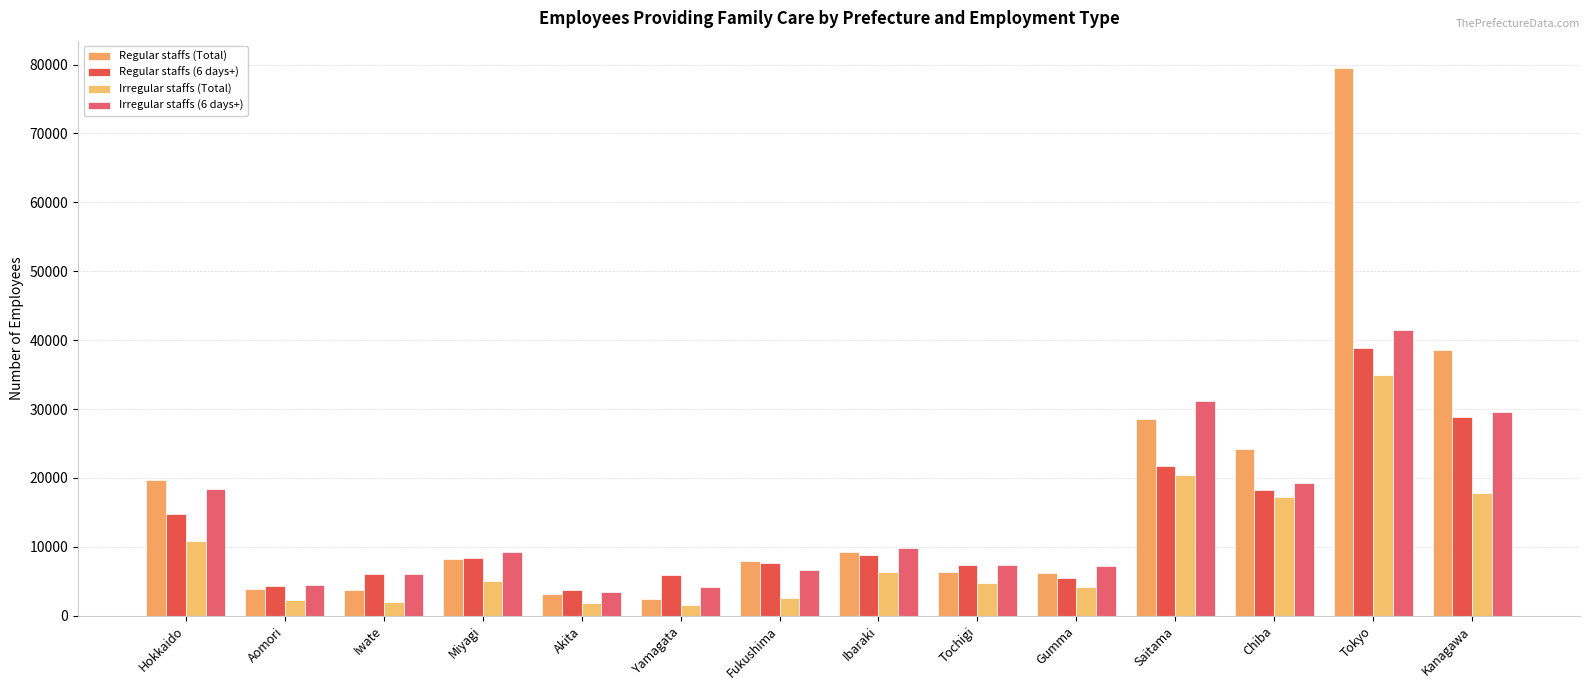

Where does the Irregular staffs (6 days+) series first go above 9300?

Hokkaido